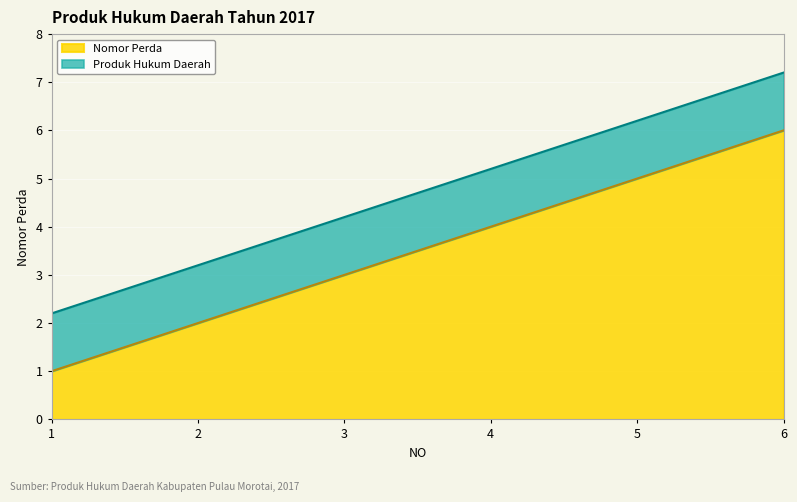

What is the greatest value displayed?

6